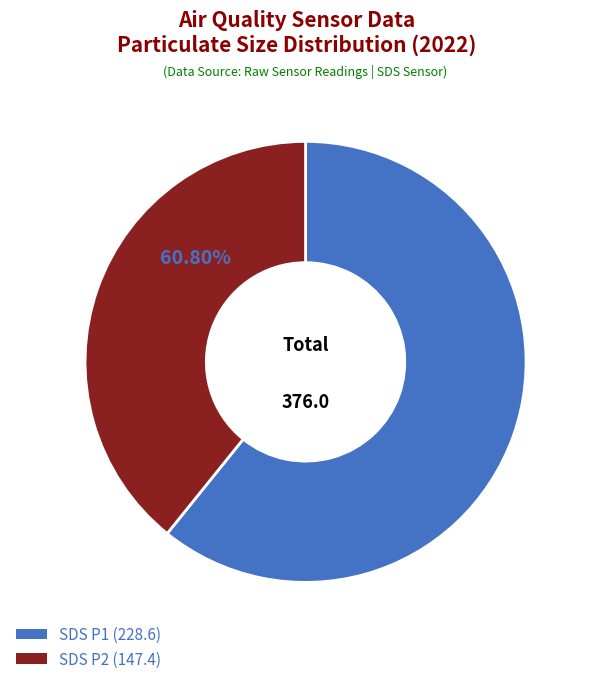

Is there a majority slice in this chart?

Yes